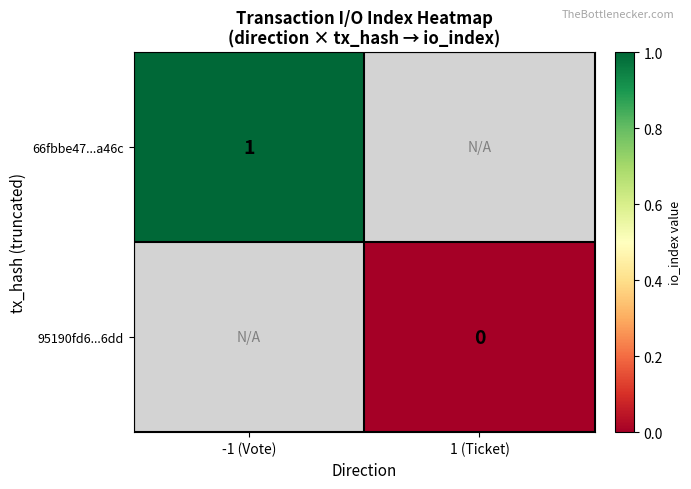

How many categories are shown in the chart?

2